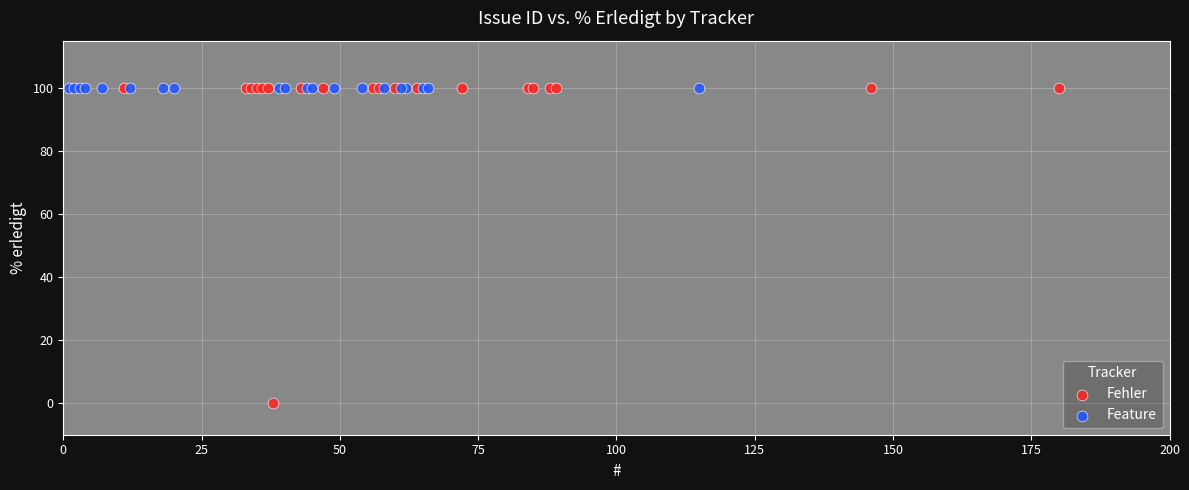

Which series contains the lowest Y value?

Fehler